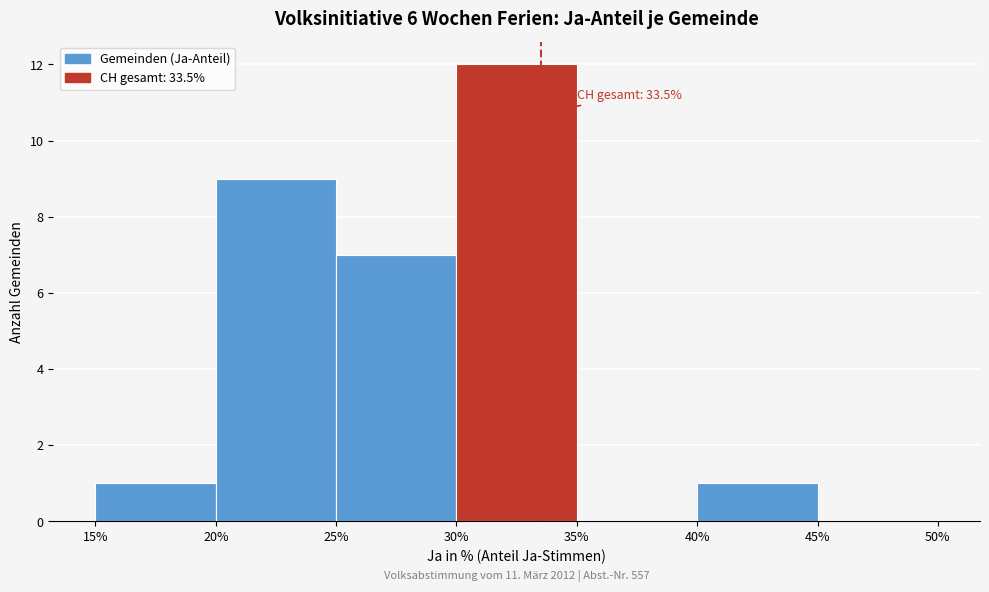

Which range on the x-axis has the tallest bar?

30% to 35%